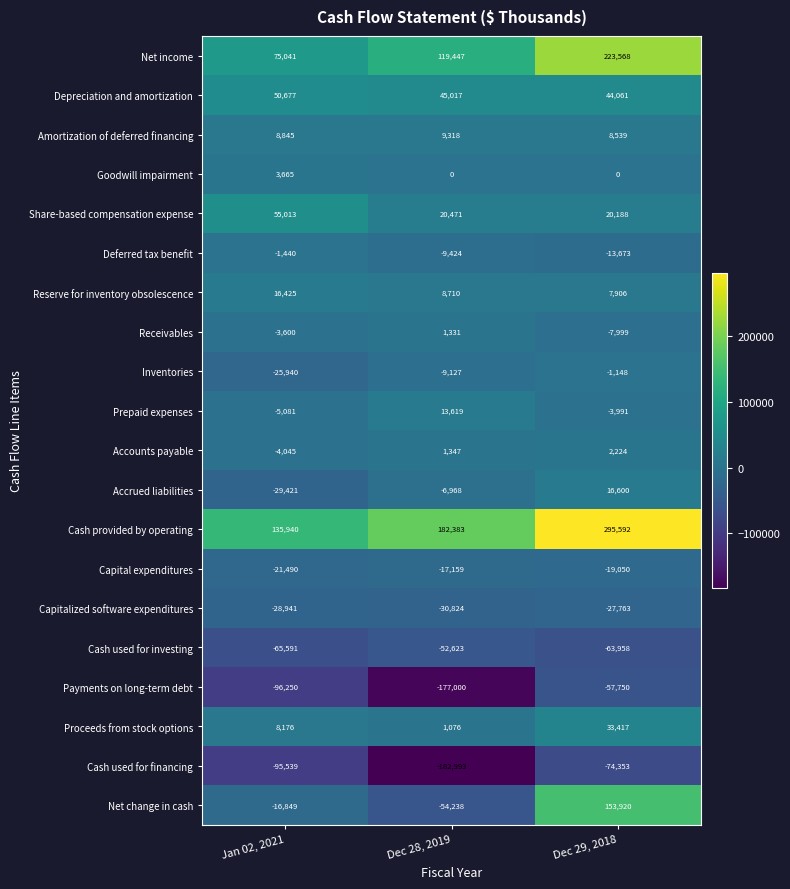

What is the difference between the highest and lowest values at Jan 02, 2021?

232190